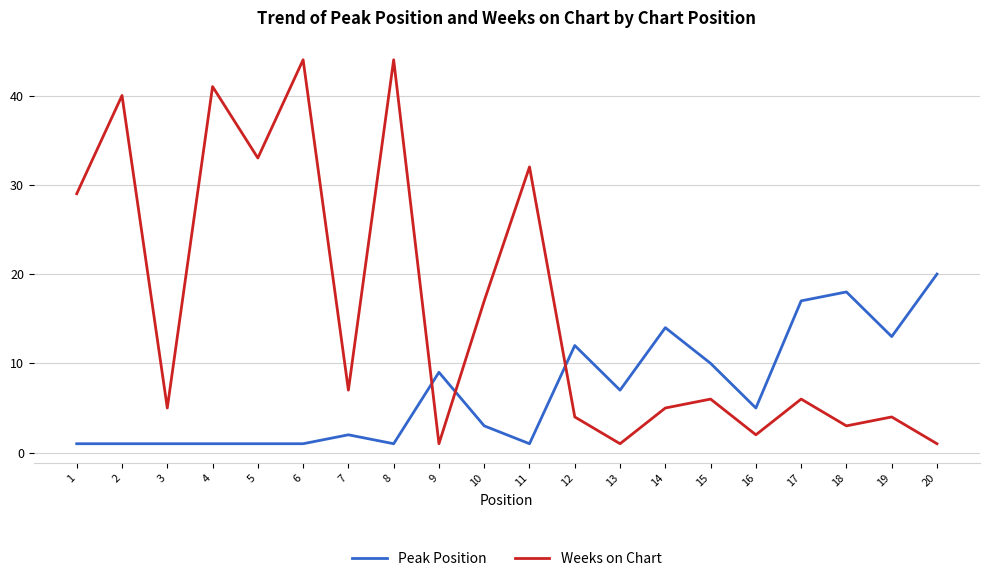

At which category does Weeks on Chart reach its first local valley?

3